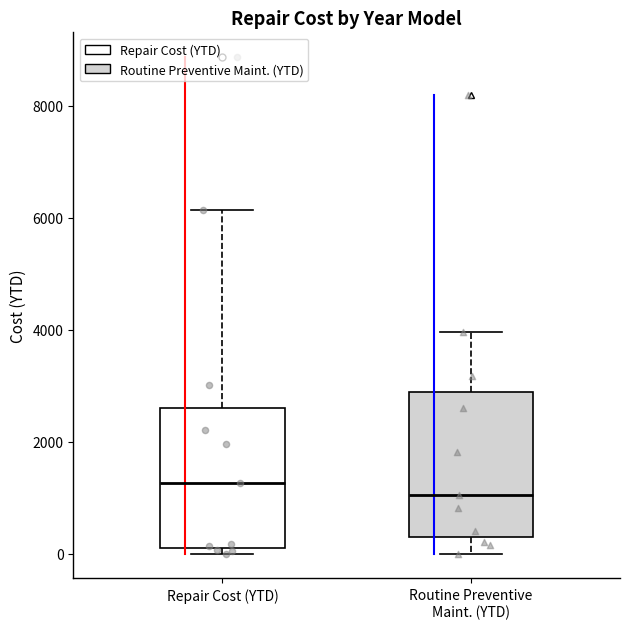

Which box's median line is the highest?

Repair Cost (YTD)